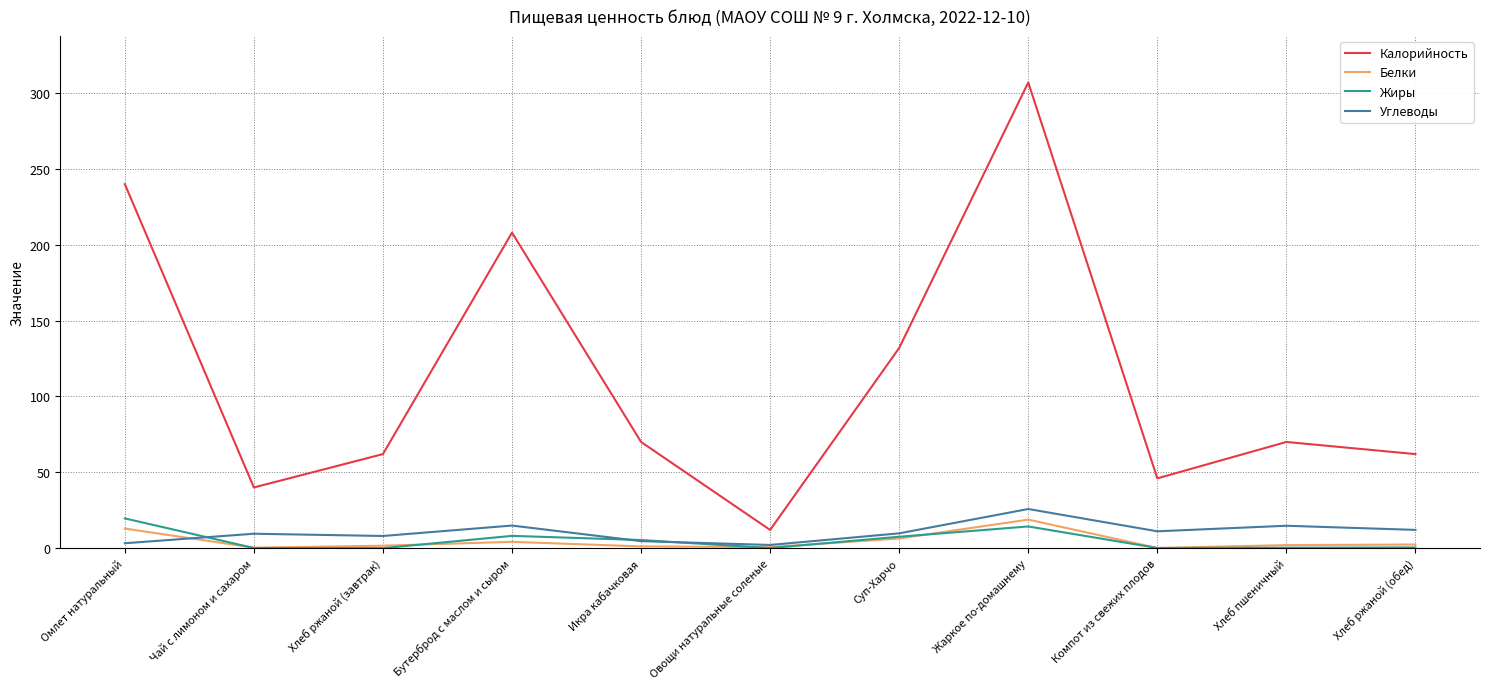

At which label does Калорийность reach its peak?

Жаркое по-домашнему